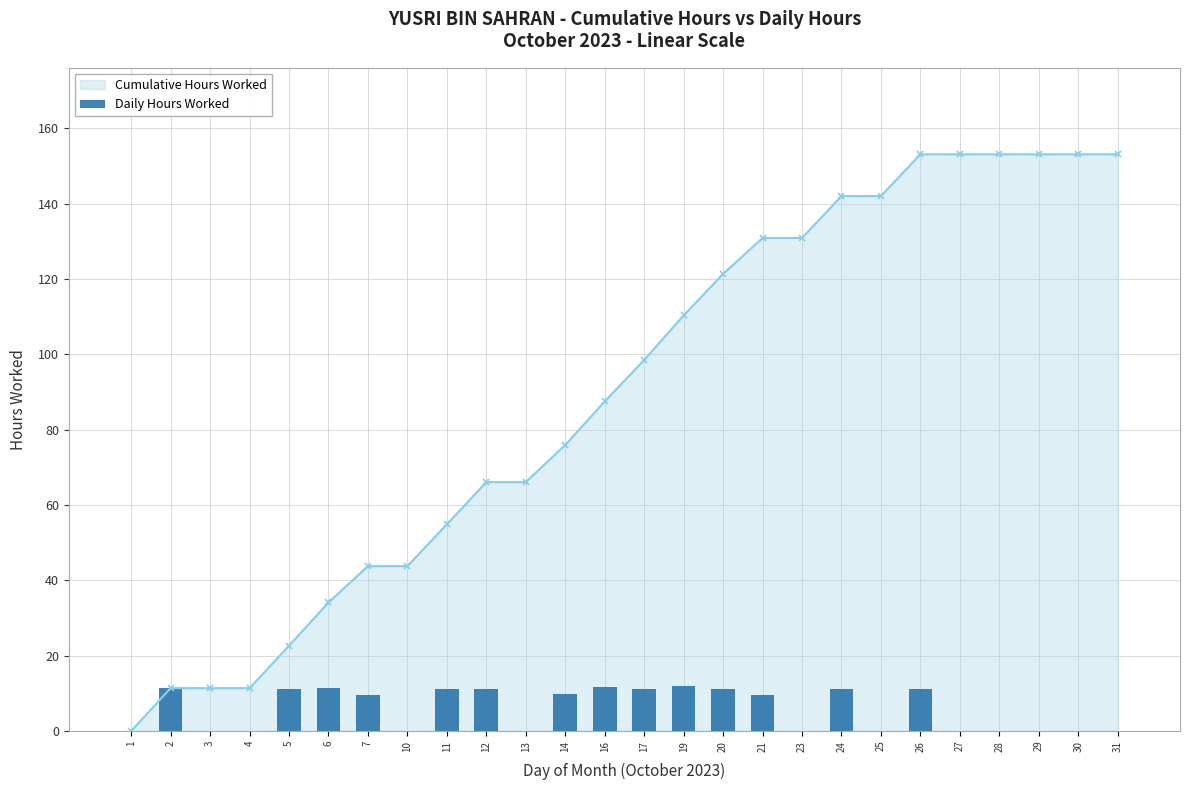

Reading left to right, extract all data points from this chart.

1=0.0	2=11.4	3=0.0	4=0.0	5=11.3	6=11.5	7=9.7	10=0.0	11=11.1	12=11.2	13=0.0	14=9.8	16=11.6	17=11.0	19=11.8	20=11.0	21=9.5	23=0.0	24=11.1	25=0.0	26=11.1	27=0.0	28=0.0	29=0.0	30=0.0	31=0.0